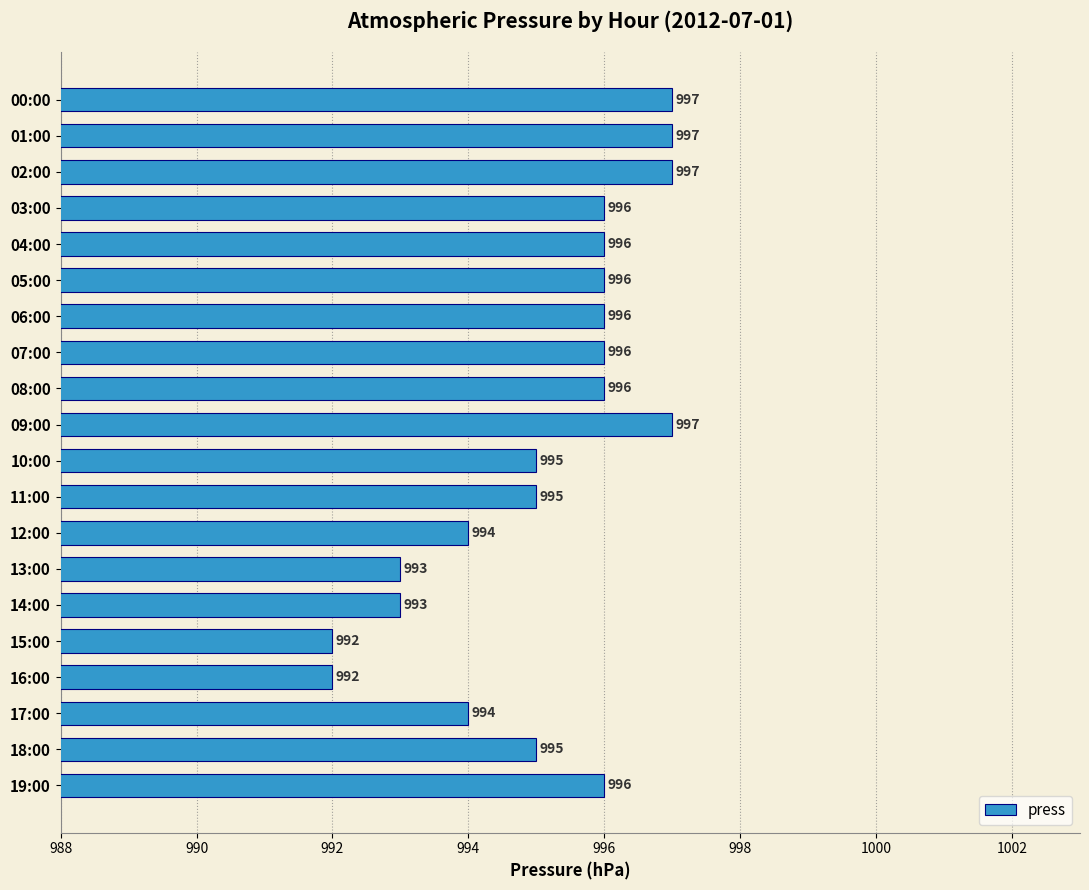

What is the minimum value shown in the chart?

992